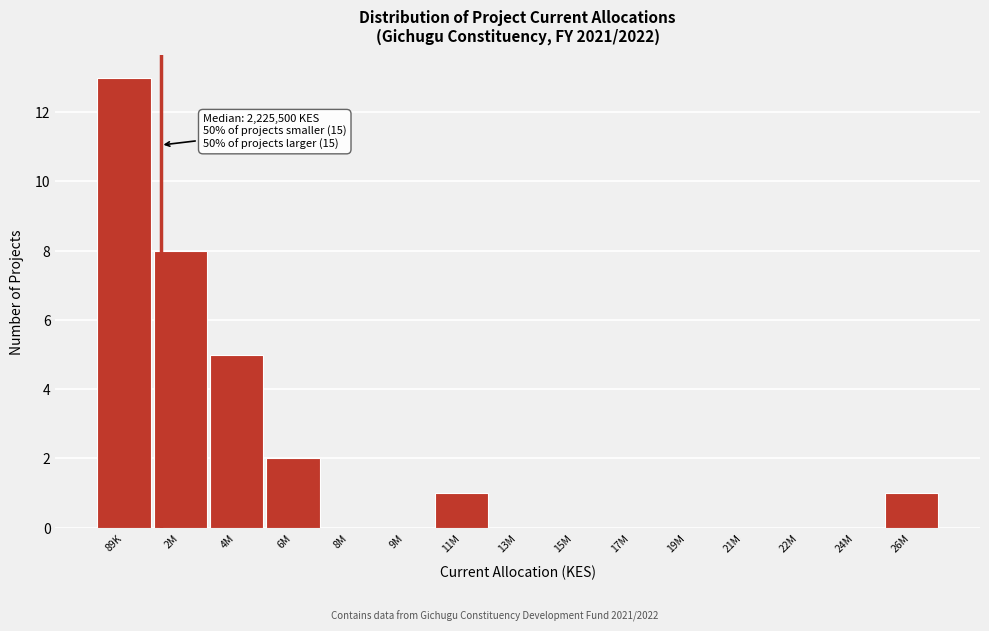

Reading right to left, extract all data points from this chart.

26M=1	24M=0	22M=0	21M=0	19M=0	17M=0	15M=0	13M=0	11M=1	9M=0	8M=0	6M=2	4M=5	2M=8	89K=13